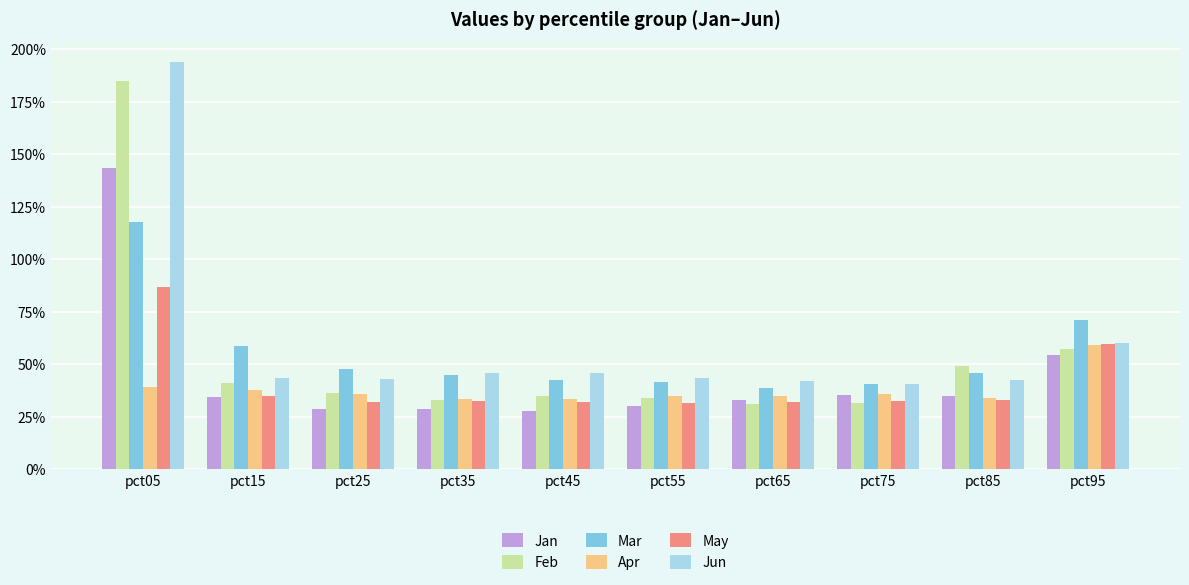

The Mar series shows 0.7 at pct35. True or false?

False